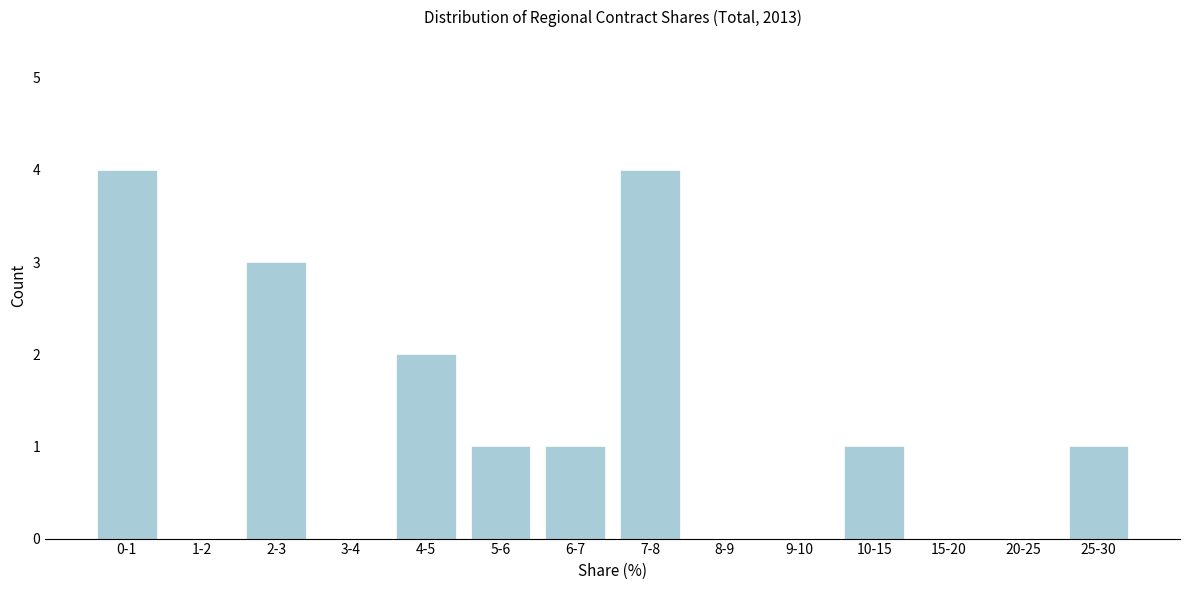

Reading right to left, extract all data points from this chart.

25-30=1	20-25=0	15-20=0	10-15=1	9-10=0	8-9=0	7-8=4	6-7=1	5-6=1	4-5=2	3-4=0	2-3=3	1-2=0	0-1=4